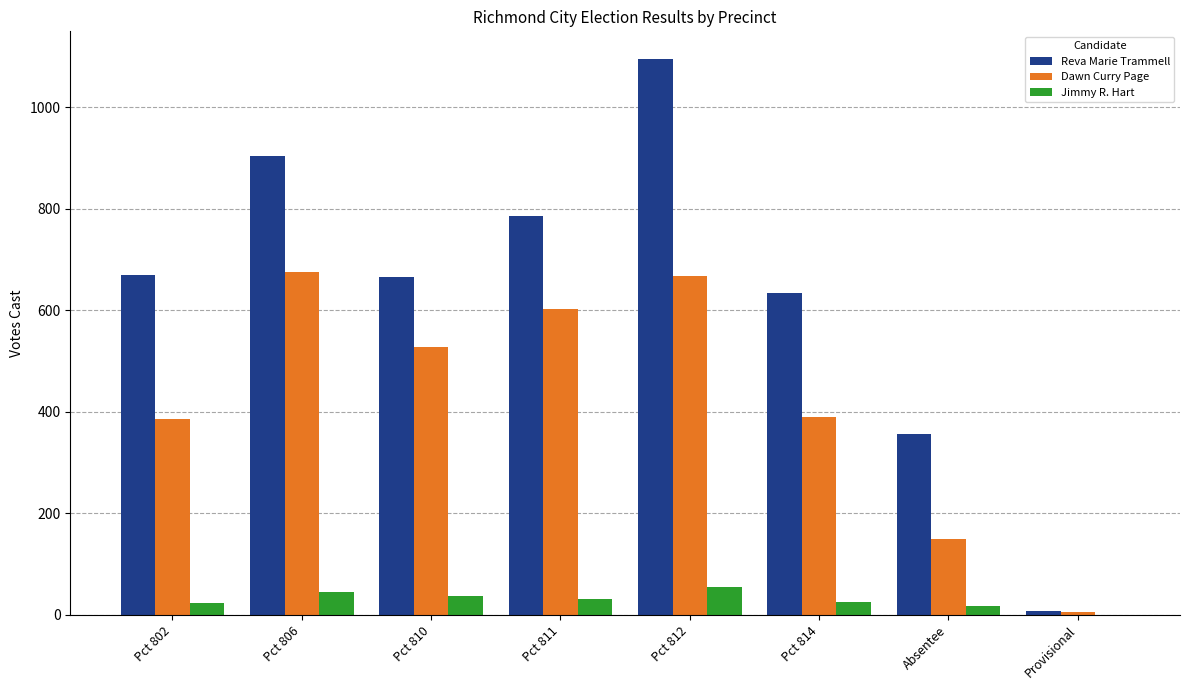

What are all the series names shown in the legend?

Reva Marie Trammell, Dawn Curry Page, Jimmy R. Hart